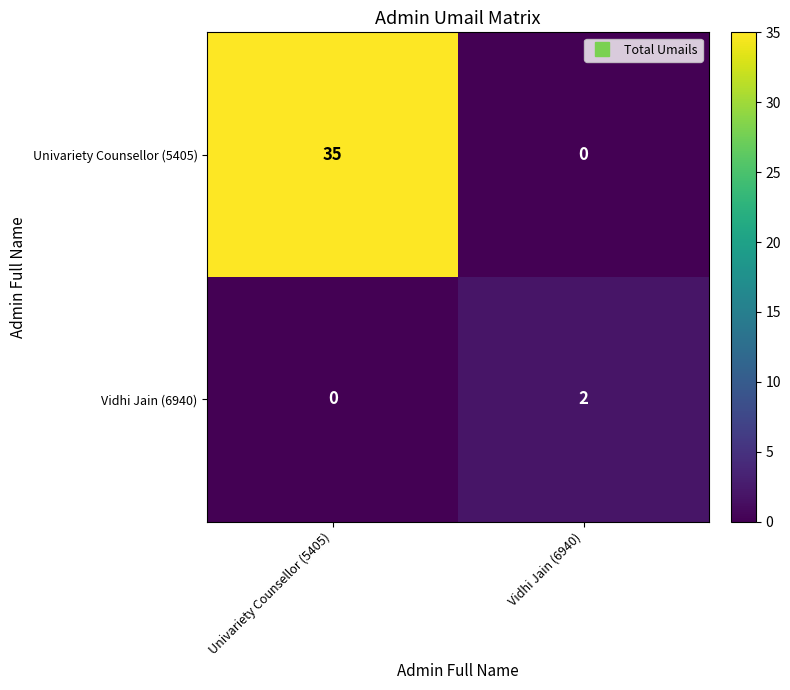

The value of Univariety Counsellor (5405) at Vidhi Jain (6940) is -15. True or false?

False